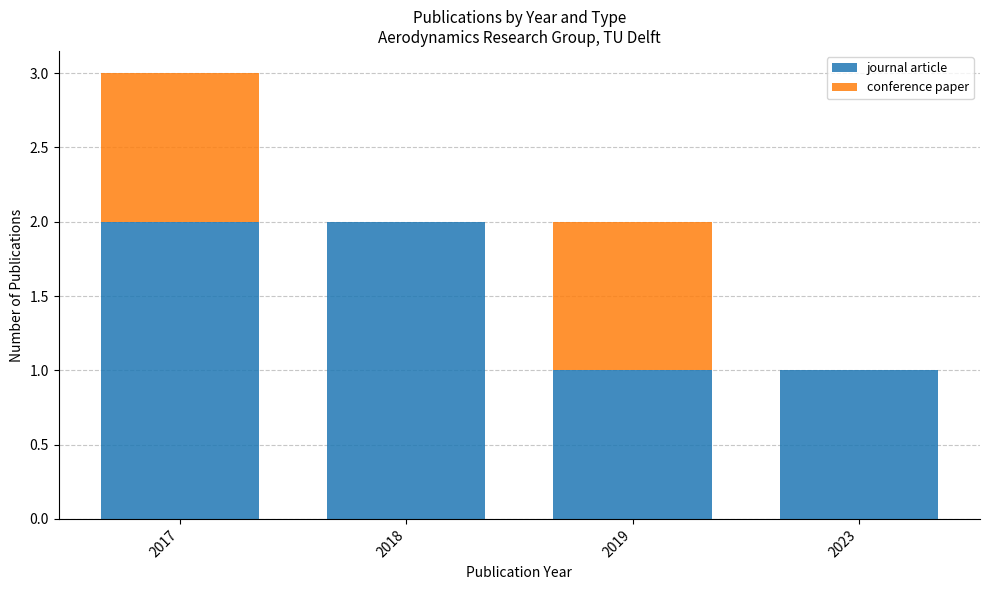

At which category is the sum across all series the highest?

2017